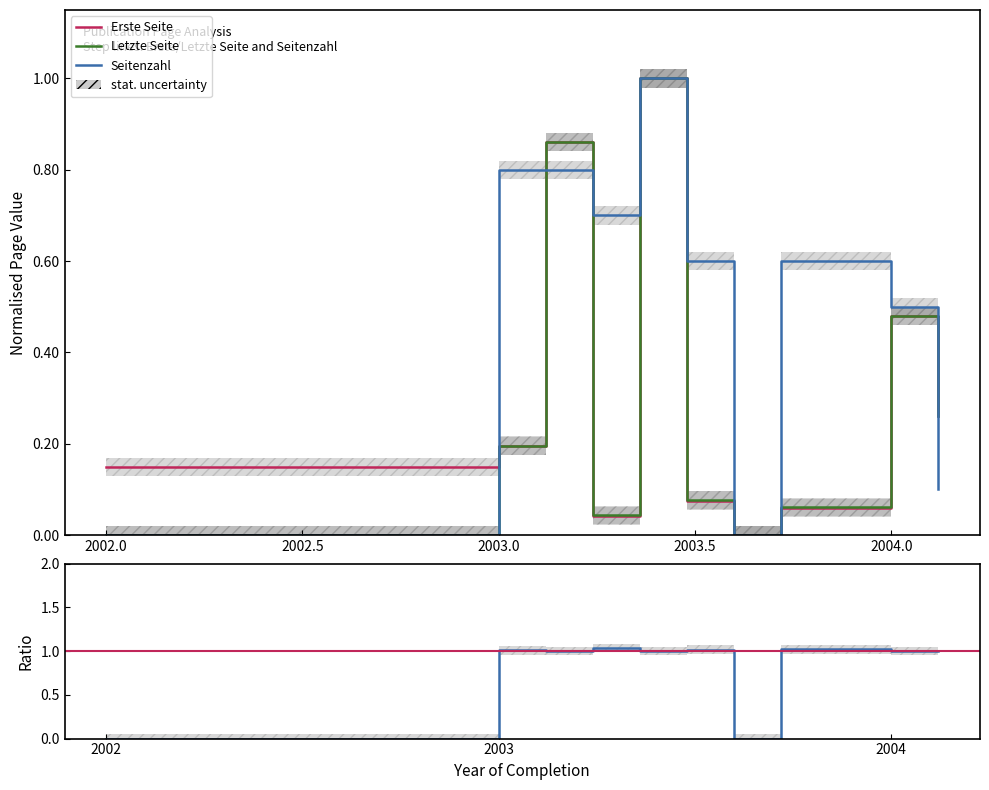

At which category does the chart reach its peak across all series?

2003